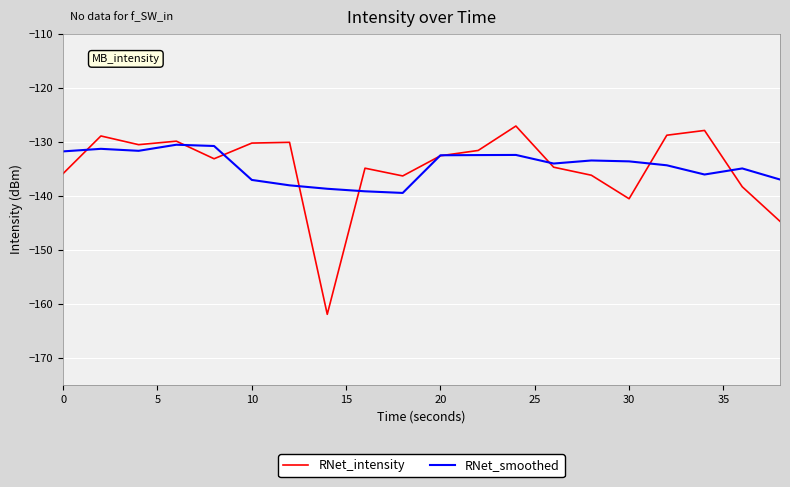

What is the average value of the RNet_smoothed series?

-134.5